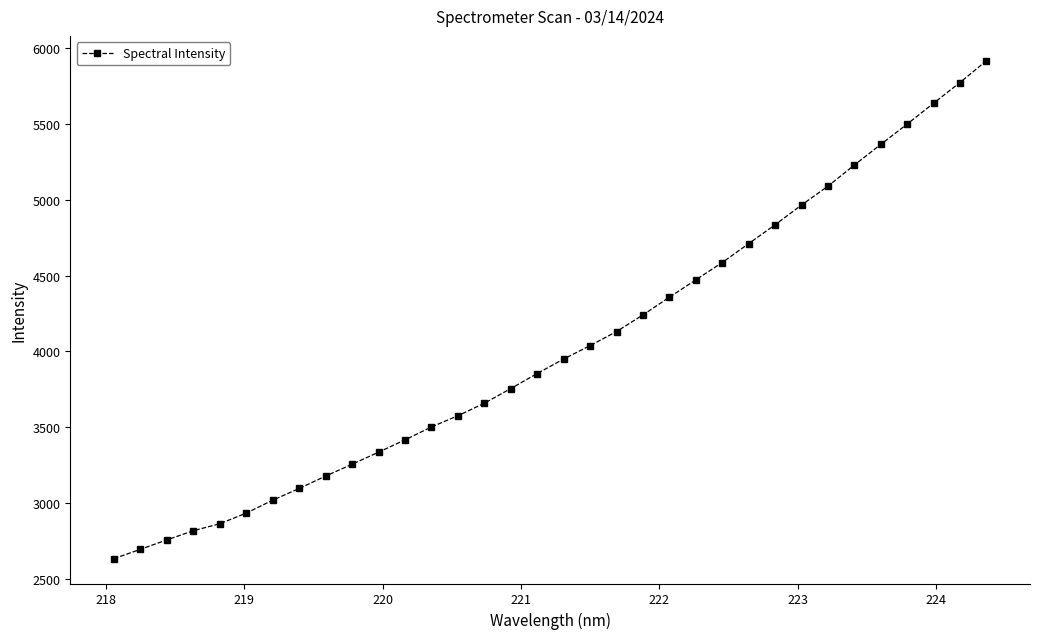

What is the value of the 31st point from the left?

5499.8